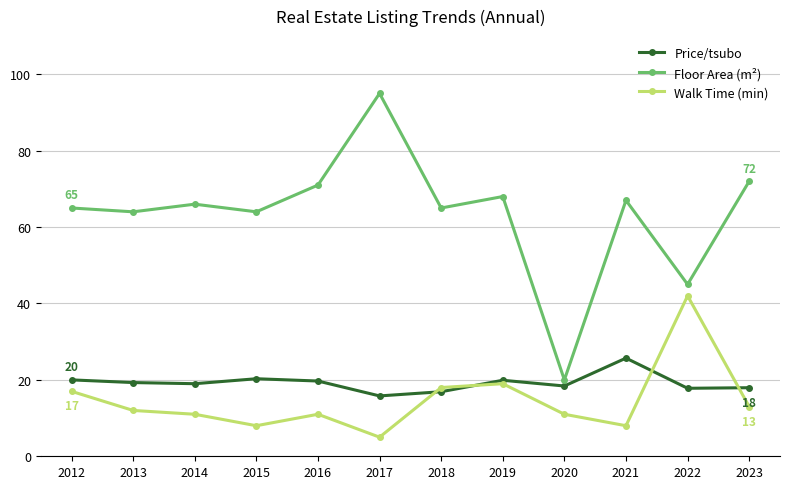

True or false: Floor Area (m²) and Walk Time (min) intersect in this chart.

False